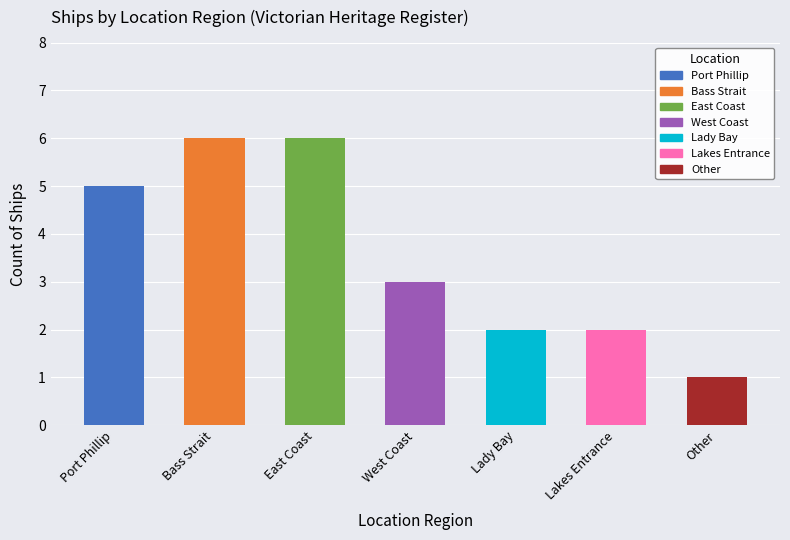

Rank the categories by value from highest to lowest.

Bass Strait, East Coast, Port Phillip, West Coast, Lady Bay, Lakes Entrance, Other